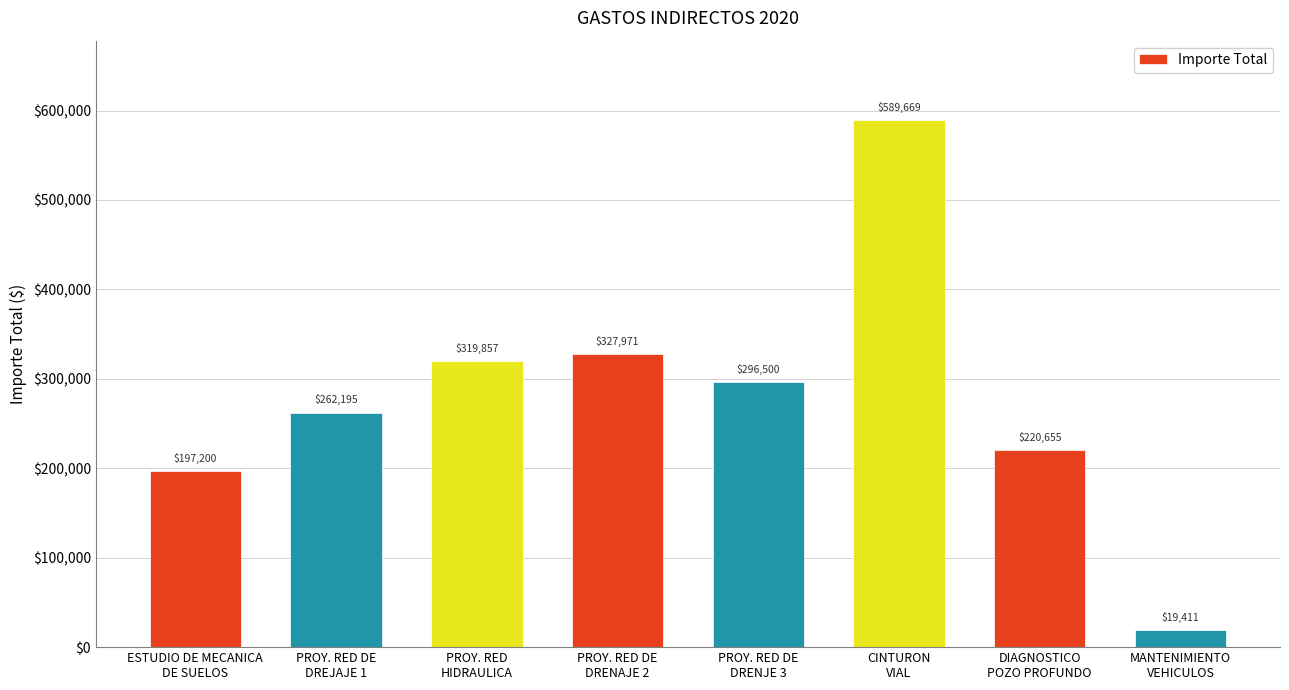

What is the change in value from PROY. RED DE
DRENJE 3 to CINTURON
VIAL?

+293169.1